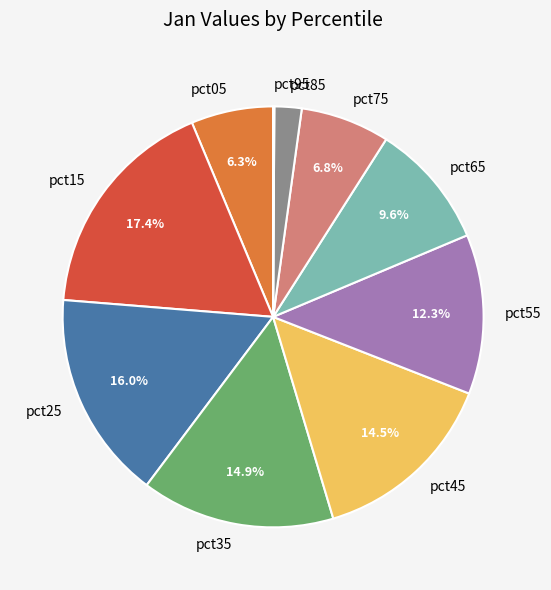

Is pct55 the majority of the pie?

No